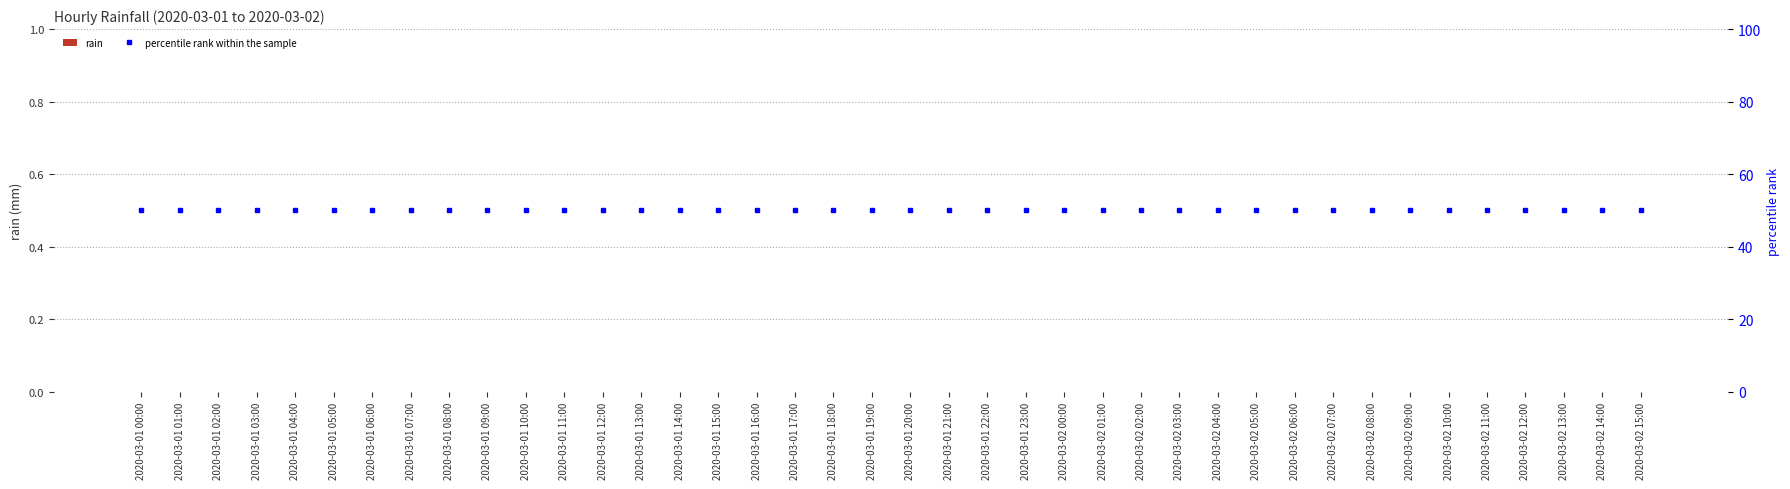

Reading right to left, list all the values displayed in this chart.

rain: 0	0	0	0	0	0	0	0	0	0	0	0	0	0	0	0	0	0	0	0	0	0	0	0	0	0	0	0	0	0	0	0	0	0	0	0	0	0	0	0
percentile rank within the sample: 50	50	50	50	50	50	50	50	50	50	50	50	50	50	50	50	50	50	50	50	50	50	50	50	50	50	50	50	50	50	50	50	50	50	50	50	50	50	50	50